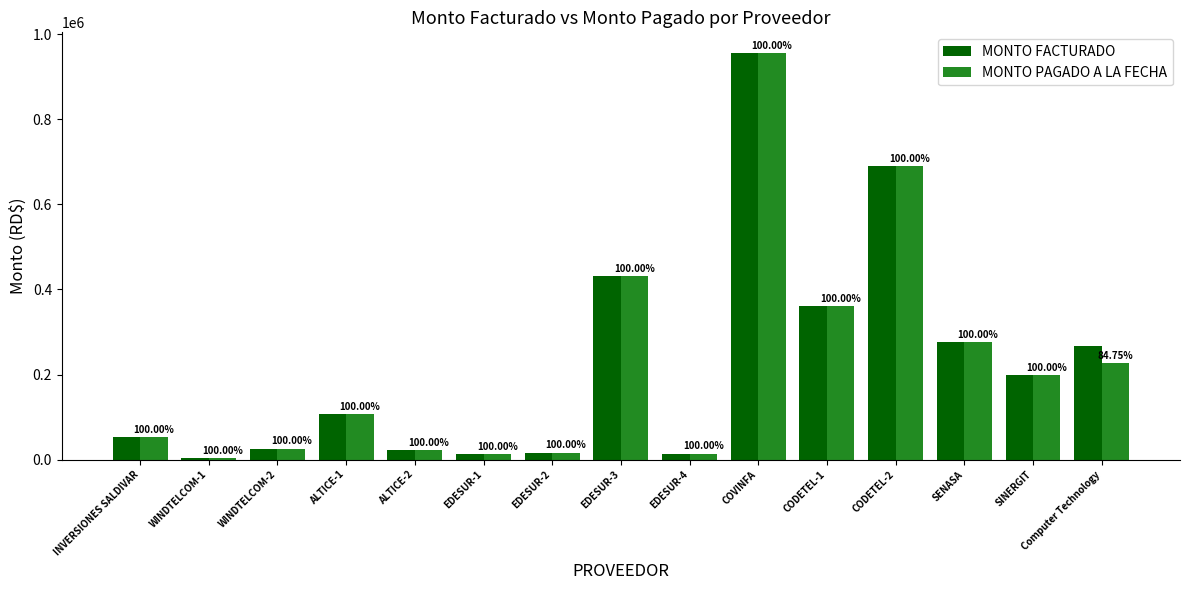

Are the bars horizontal?

No